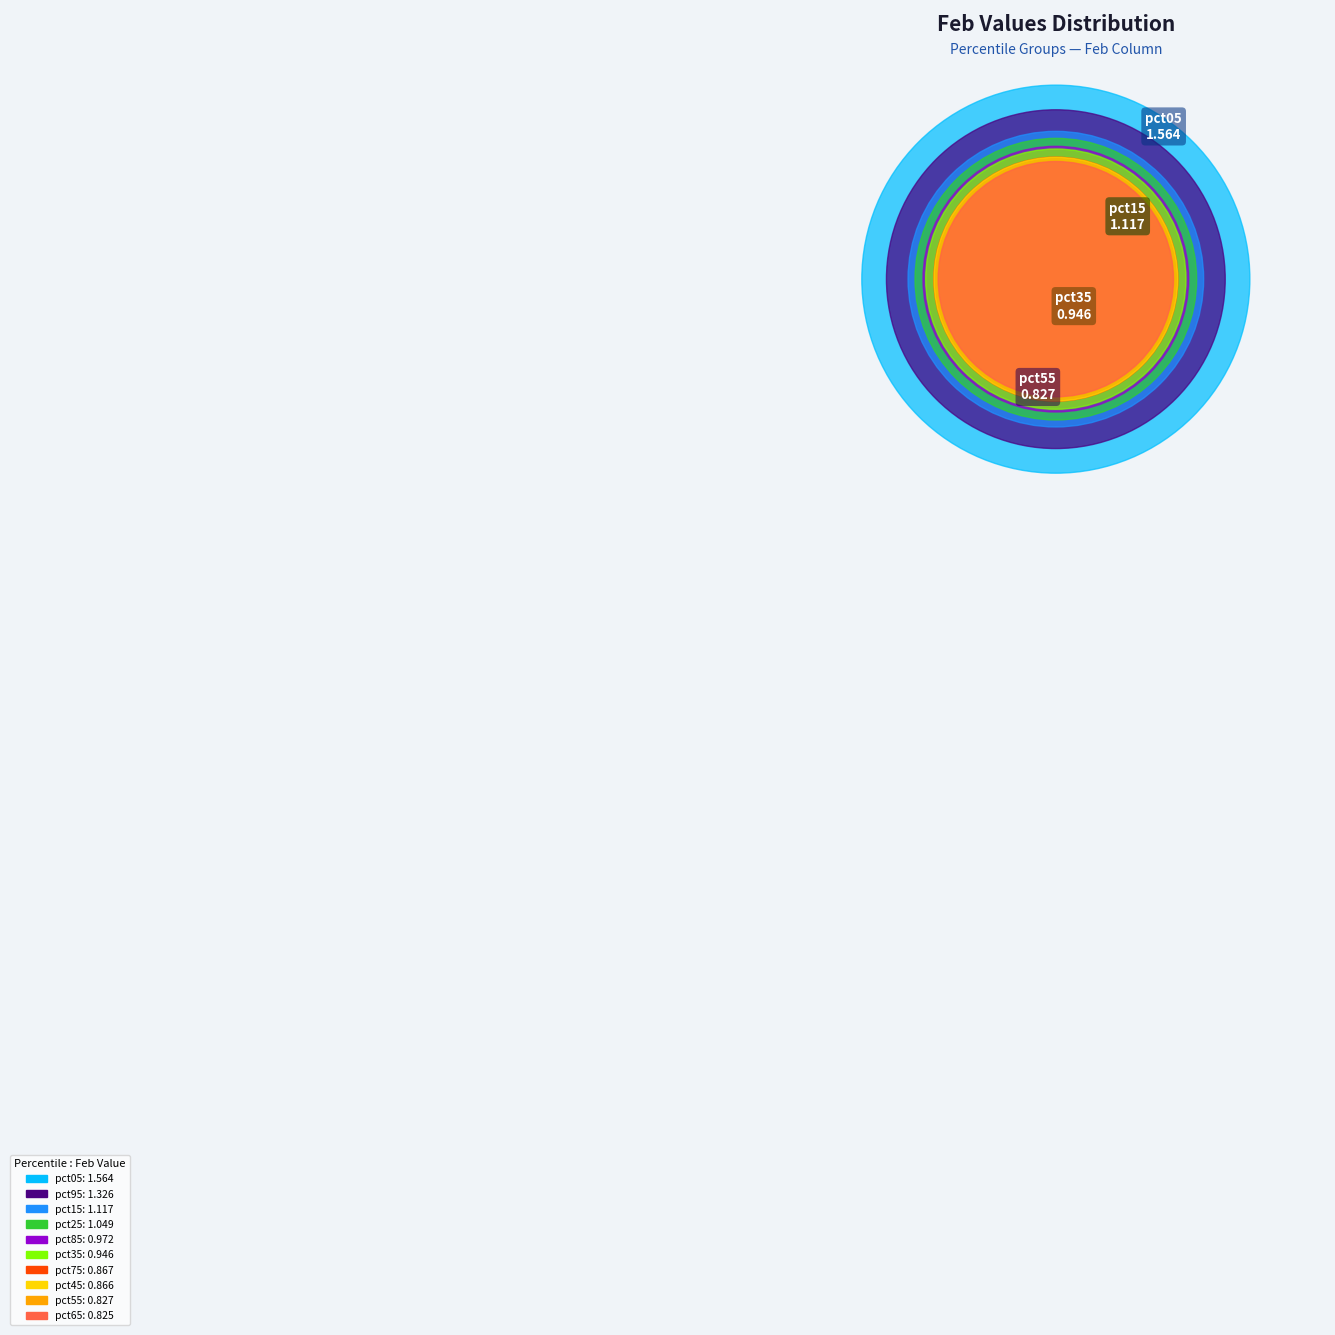

Is it true that pct45 is 8% of the pie?

True